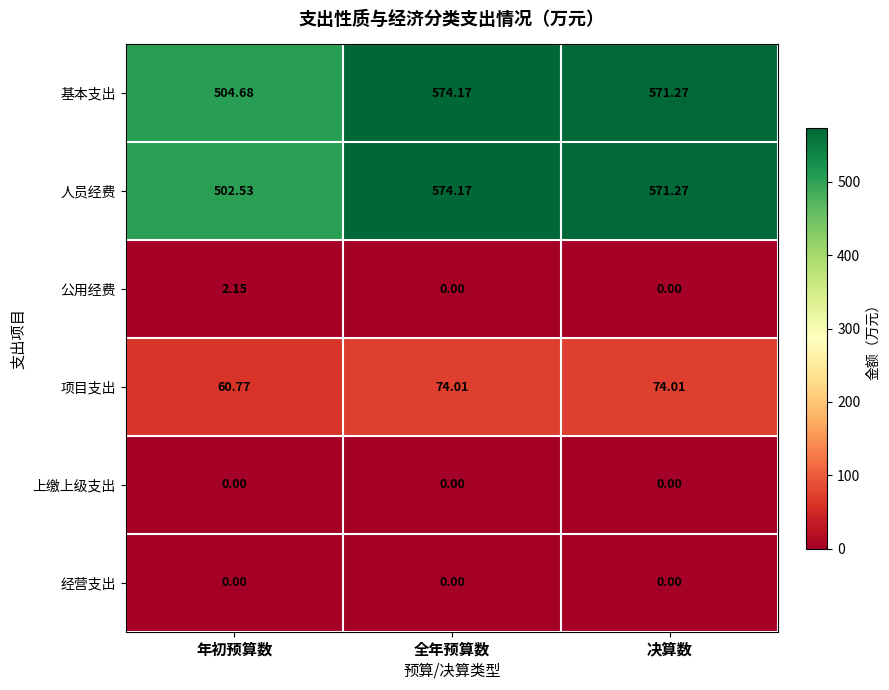

Rank the categories by 基本支出 value from highest to lowest.

全年预算数, 决算数, 年初预算数